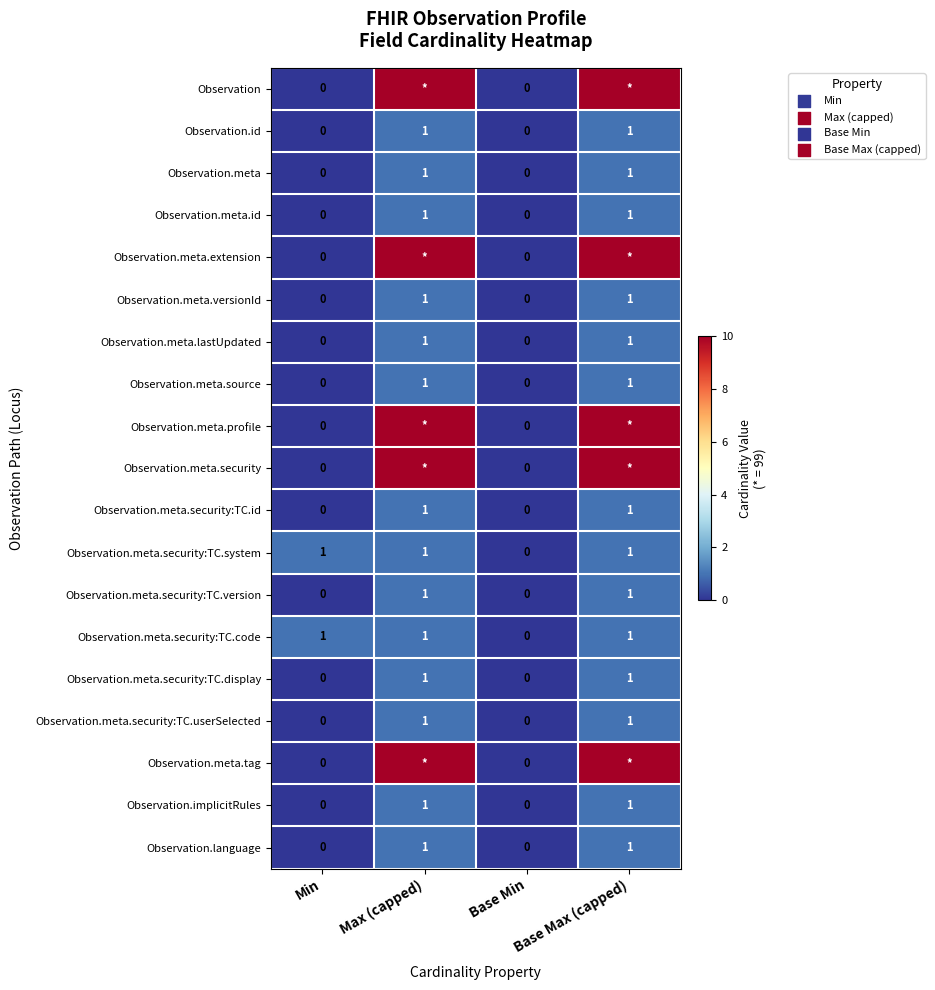

How many Observation.meta.security:TC.id values are between 0 and 1?

4